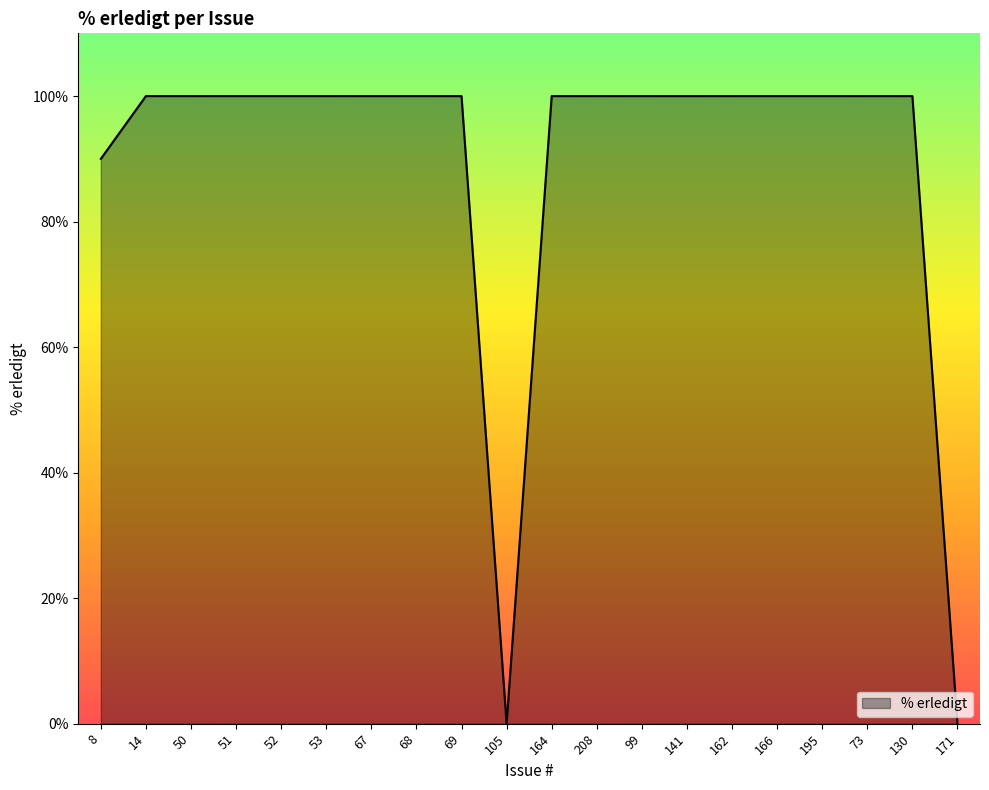

What is the maximum value shown in the chart?

100